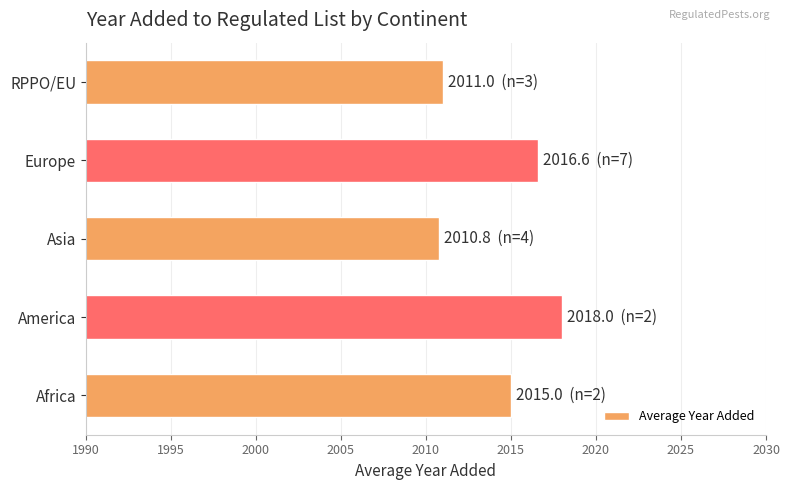

Between Africa and Asia, which is larger?

Africa